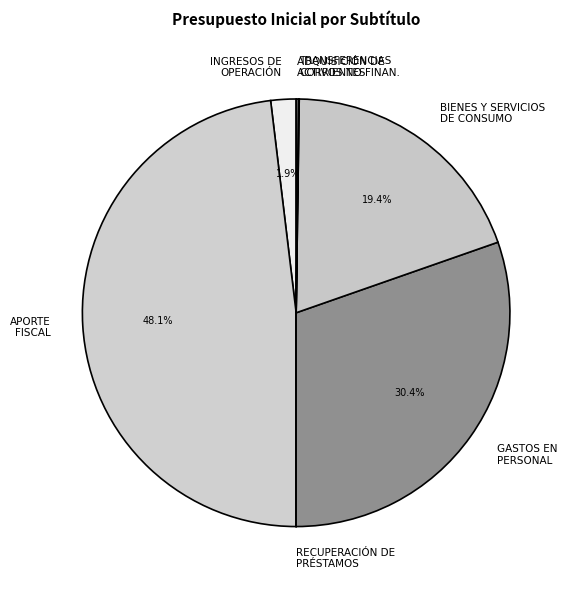

Which slice is the smallest?

RECUPERACIÓN DE PRÉSTAMOS